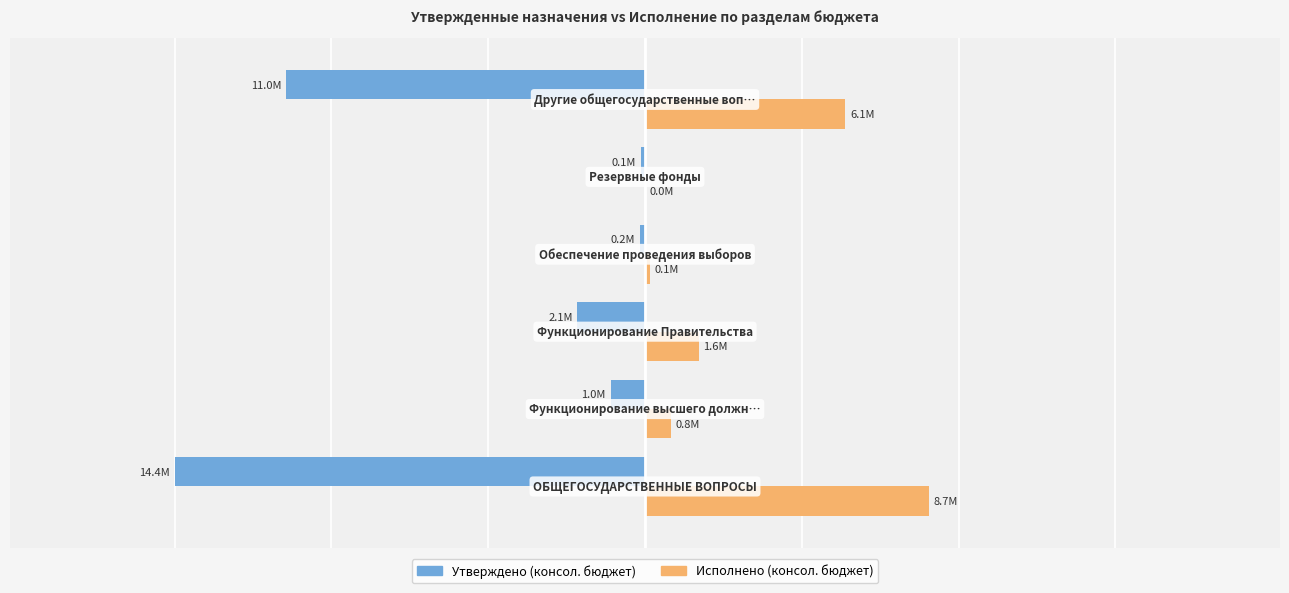

Reading left to right, what are all the values shown in this chart?

Утверждено (консол. бюджет): −2.0=-14369426.5	−1.5=-1049500.0	−1.0=-2067800.0	−0.5=-158947.0	0.0=-132175.0	0.5=-10956004.5
Исполнено (консол. бюджет): −2.0=8678269.2	−1.5=779634.3	−1.0=1634719.6	−0.5=148841.0	0.0=0.0	0.5=6115074.4